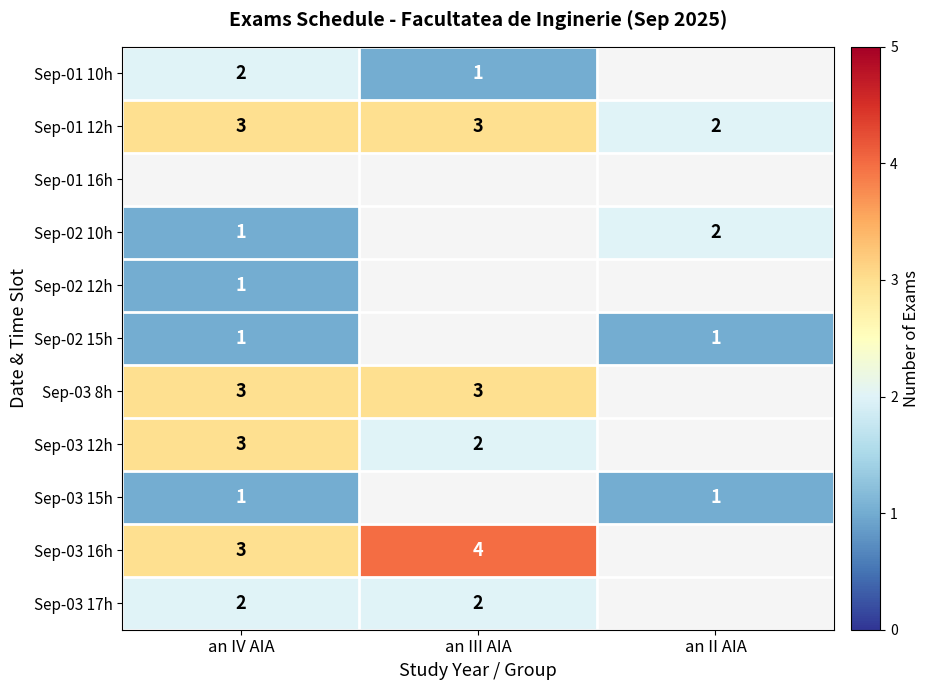

True or false: Sep-03 15h has a value of 0 at an II AIA.

False